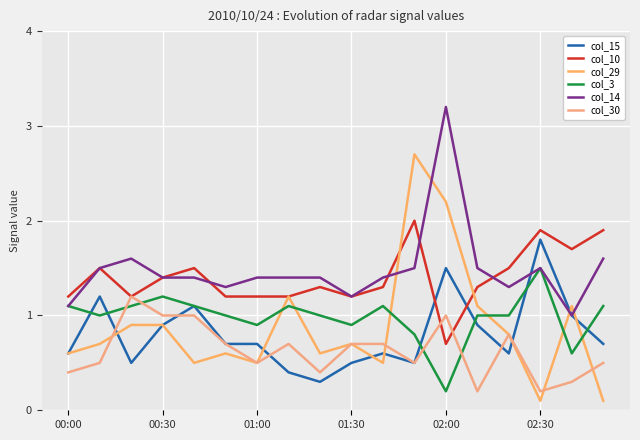

What is the sum of all col_29 values?

15.8